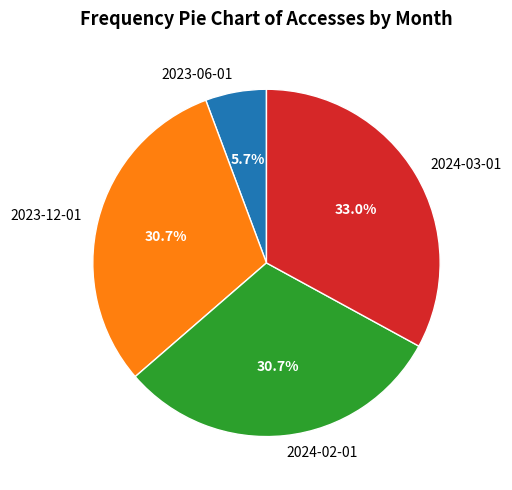

Count the number of slices in the pie.

4